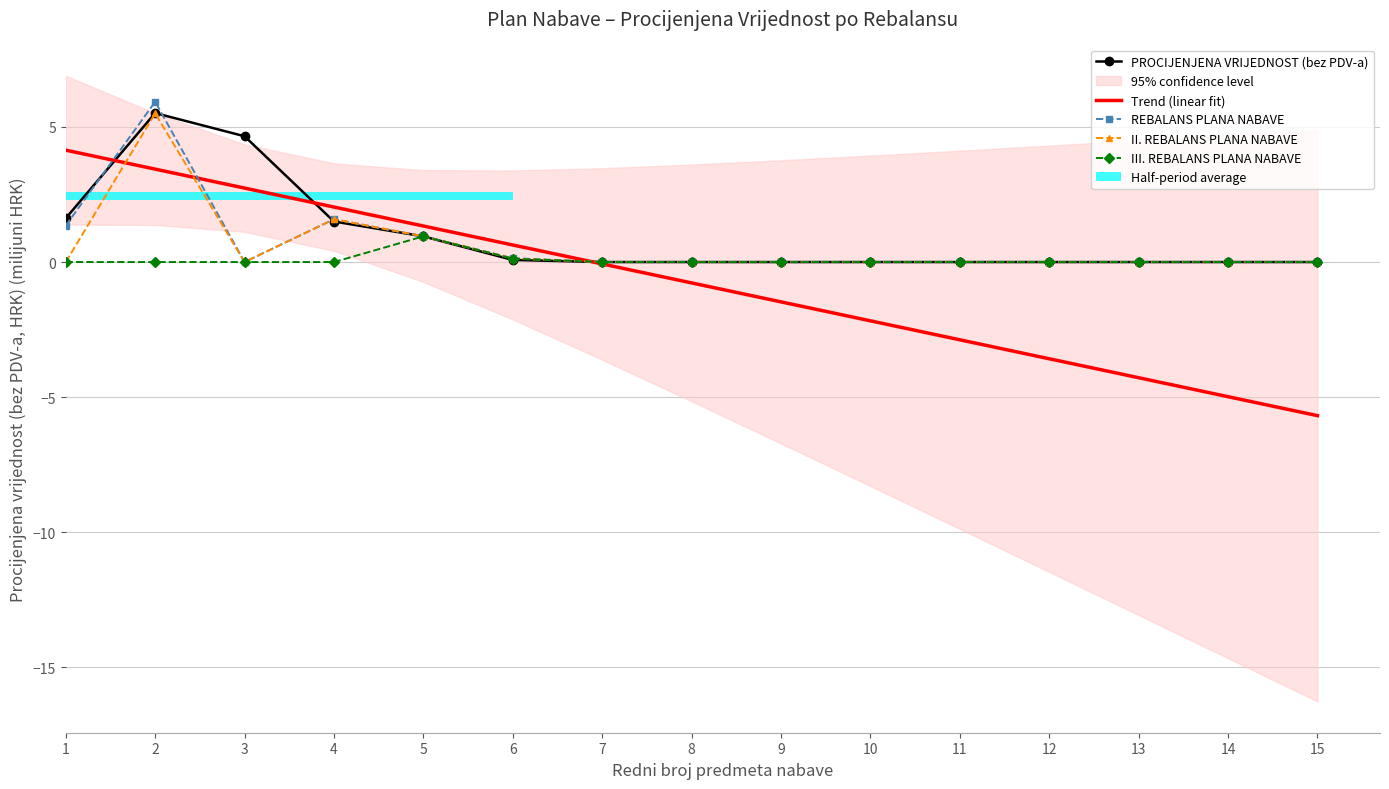

True or false: REBALANS PLANA NABAVE has a value of 0.0 at 14.

True